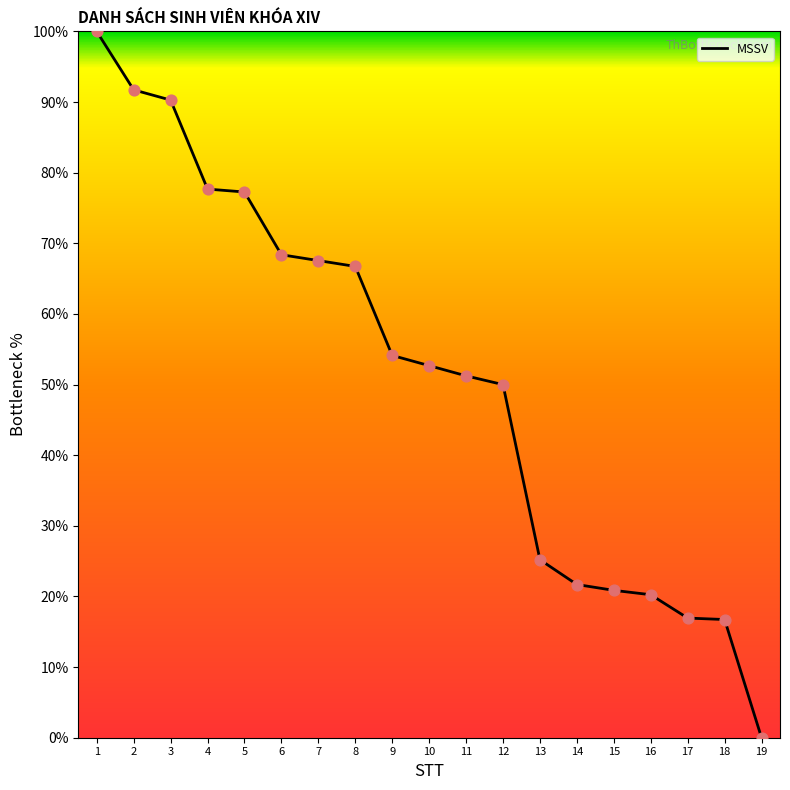

What is the change in value from 7 to 8?

-0.8